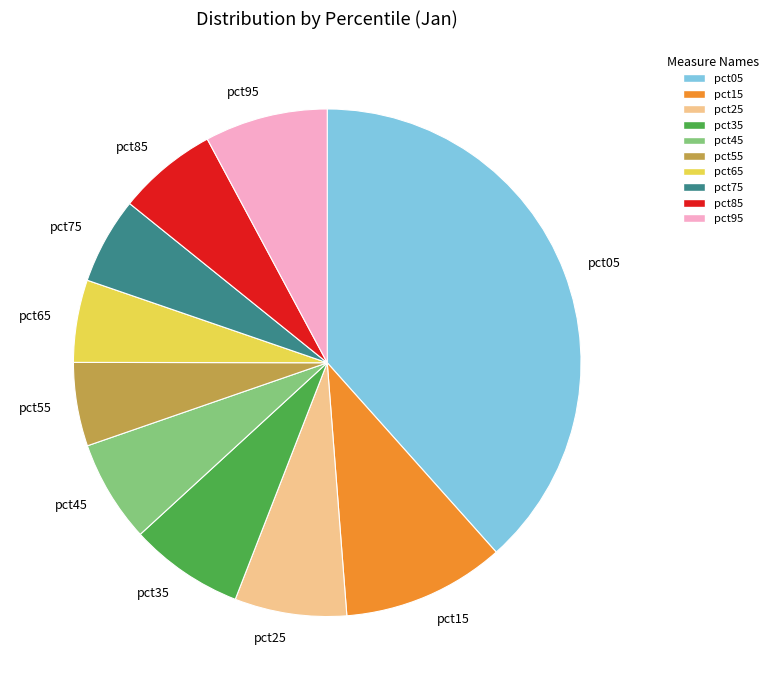

Combined, do pct95 and pct65 account for over 50%?

No